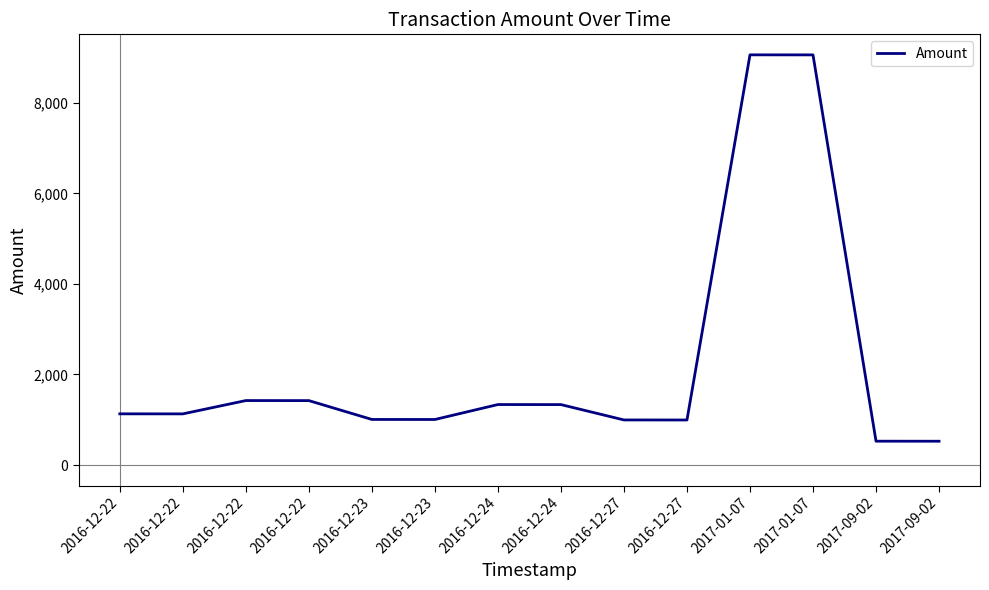

Does the chart display data point markers on the line(s)?

No